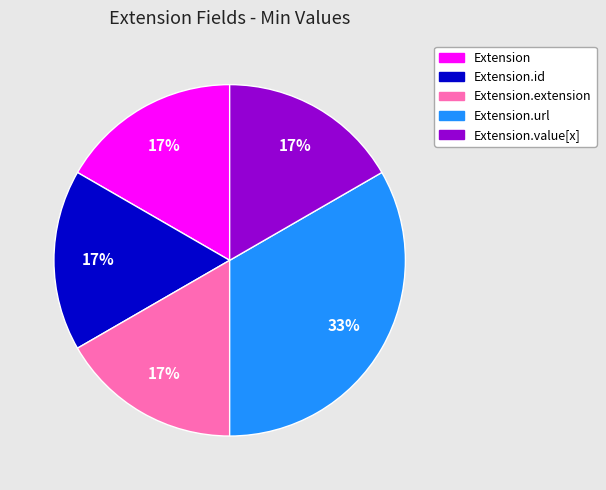

Is there a majority slice in this chart?

No